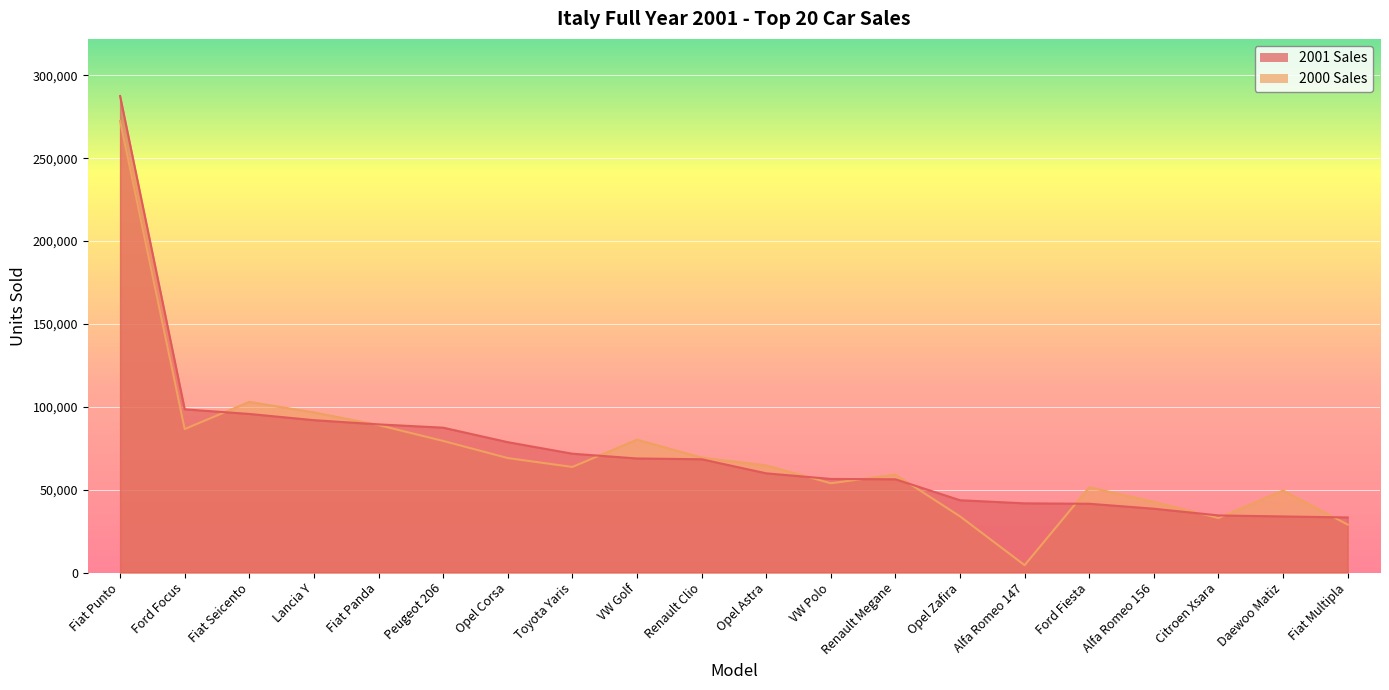

Which series has the widest spread of values?

2000 Sales